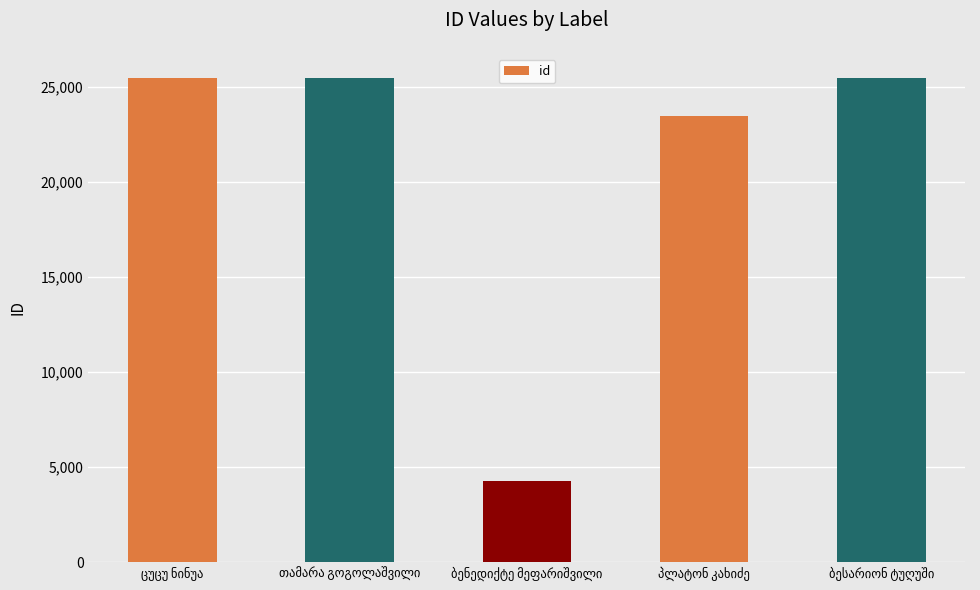

What is the value of the 3rd bar from the left?

4248